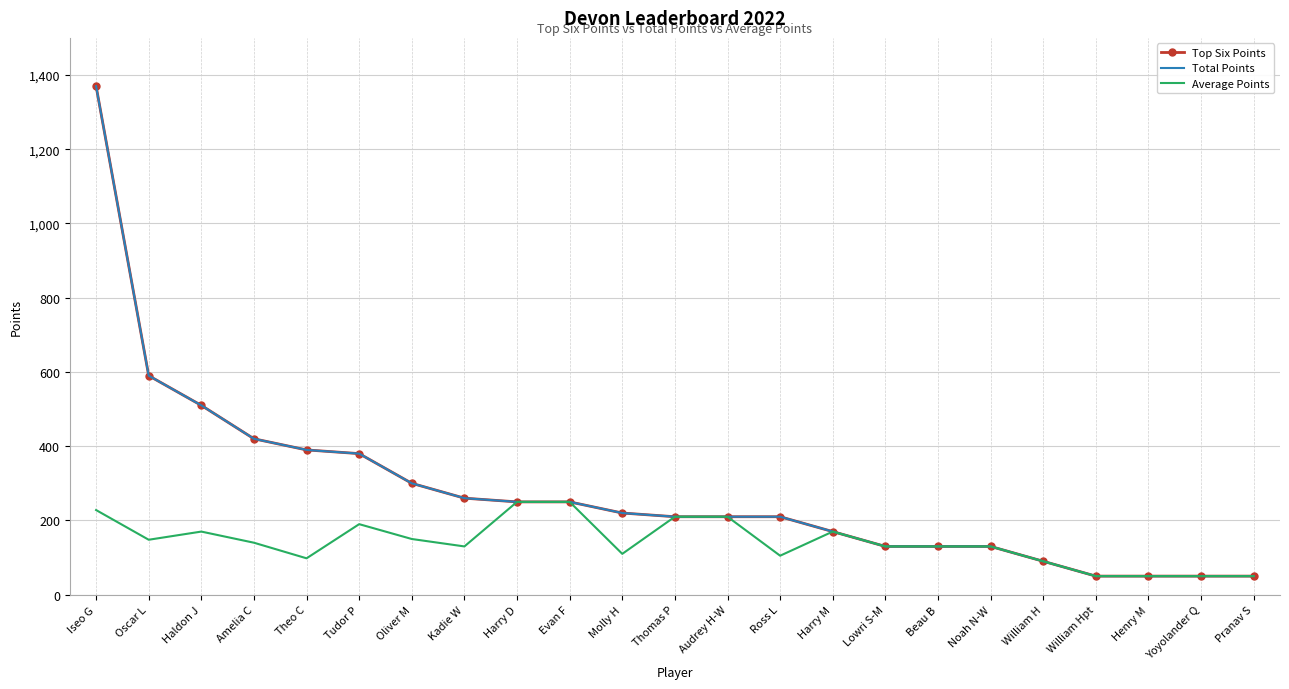

Which category has the highest value across all series?

Iseo G